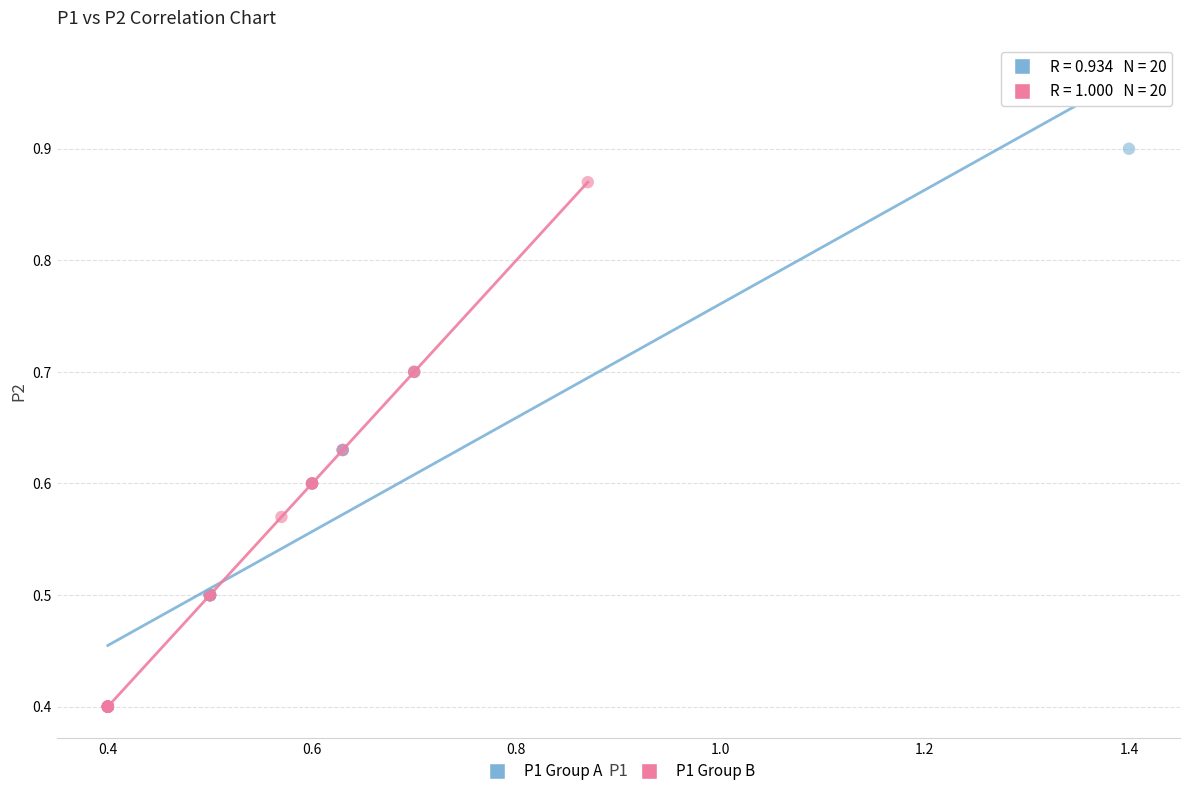

Which series reaches the maximum Y coordinate?

P1 Group A